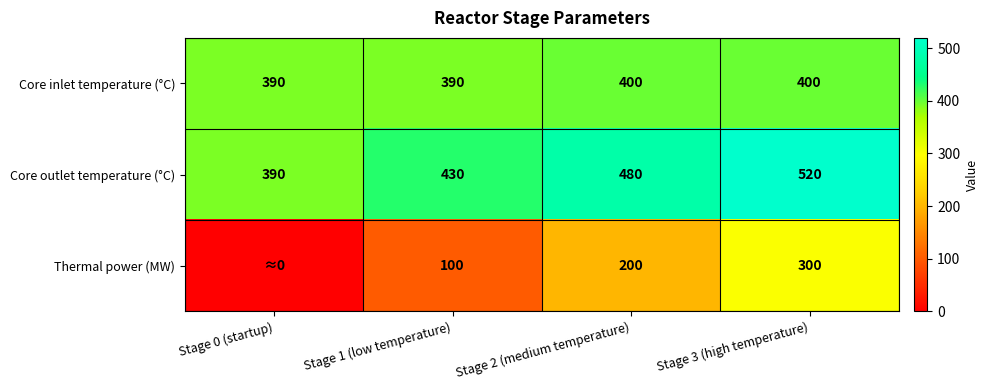

The value of Thermal power (MW) at Stage 3 (high temperature) is 300. True or false?

True